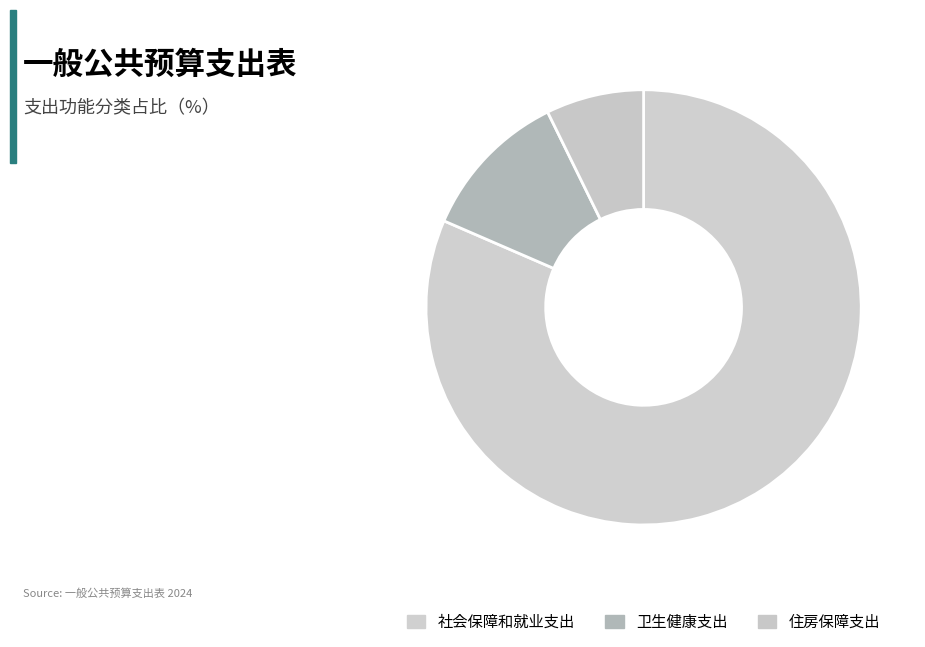

To the nearest percent, what is the combined percentage of 卫生健康支出 and 住房保障支出?

18%